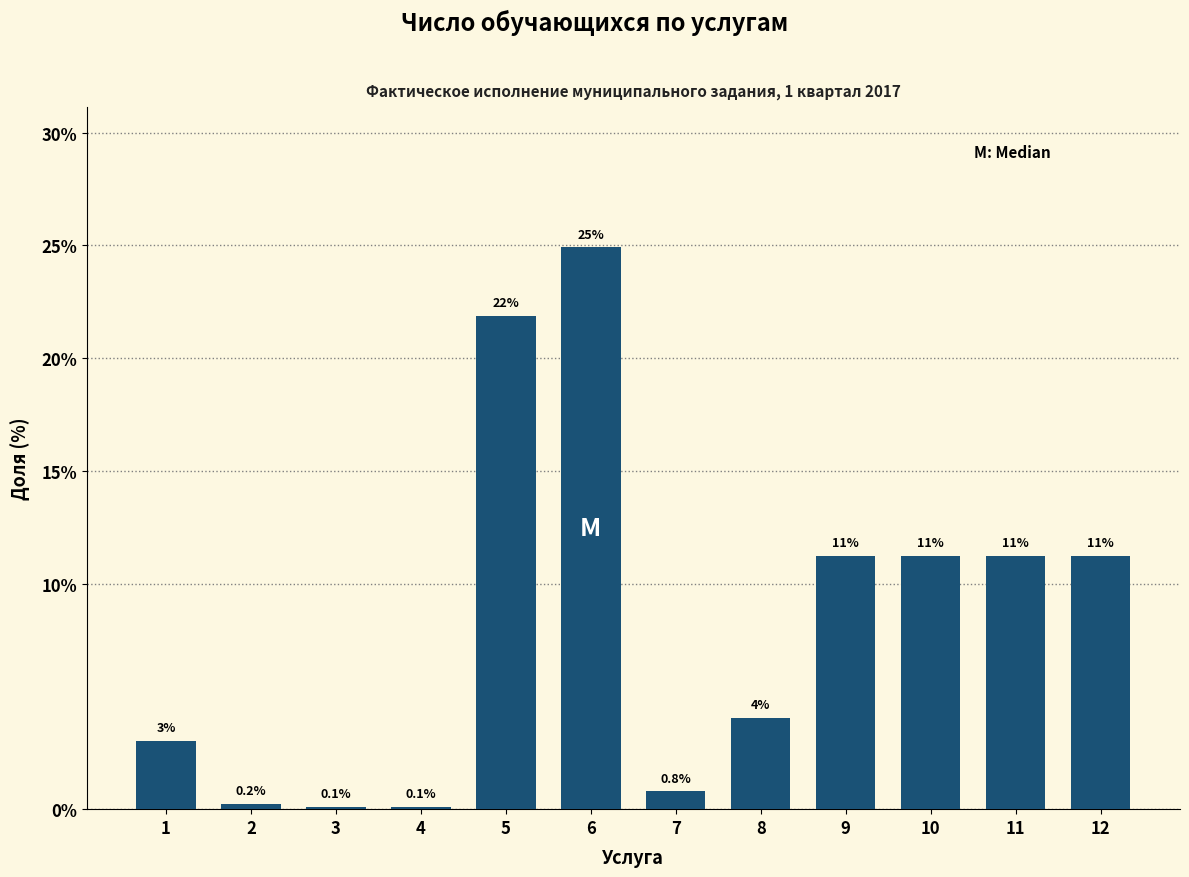

Reading left to right, what are all the values shown in this chart?

1=3.0	2=0.2	3=0.1	4=0.1	5=21.9	6=24.9	7=0.8	8=4.0	9=11.2	10=11.2	11=11.2	12=11.2